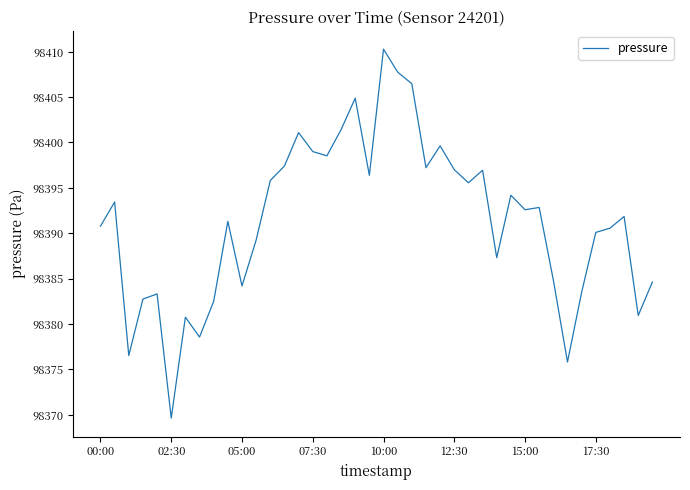

What is the difference between the second highest and minimum values?

38.1